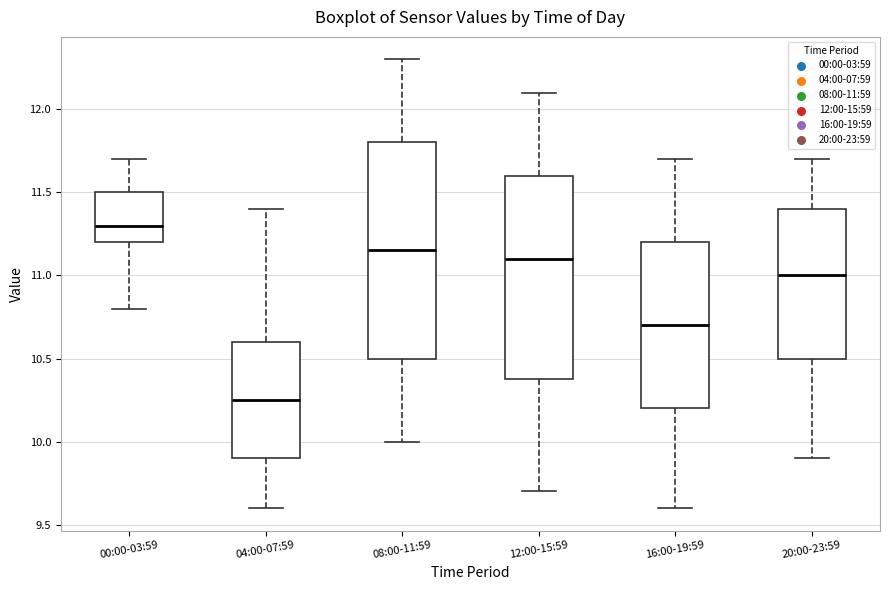

Reading left to right, read every box against the y-axis: the position of its median line, the range the box covers, and the ends of its whiskers. The values are not printed on the chart, so give them approximately, as read against the axis.

00:00-03:59: median 11.30, box 11.20 to 11.50, whiskers 10.80 to 11.70
04:00-07:59: median 10.25, box 9.90 to 10.60, whiskers 9.60 to 11.40
08:00-11:59: median 11.15, box 10.50 to 11.80, whiskers 10.00 to 12.30
12:00-15:59: median 11.10, box 10.40 to 11.60, whiskers 9.70 to 12.10
16:00-19:59: median 10.70, box 10.20 to 11.20, whiskers 9.60 to 11.70
20:00-23:59: median 11.00, box 10.50 to 11.40, whiskers 9.90 to 11.70